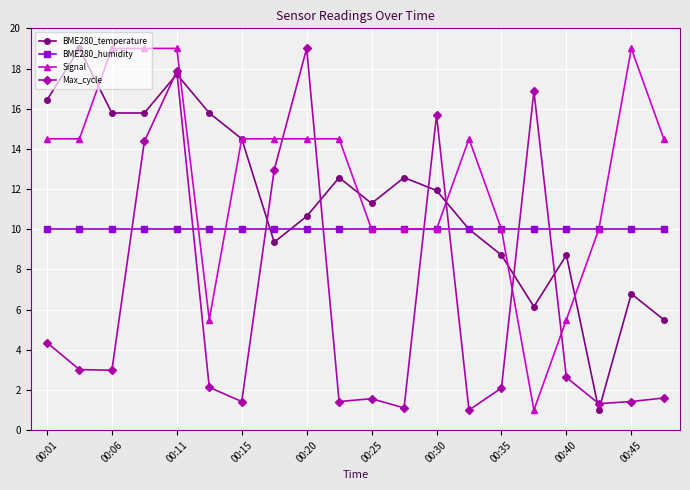

How many lines are shown in the chart?

4